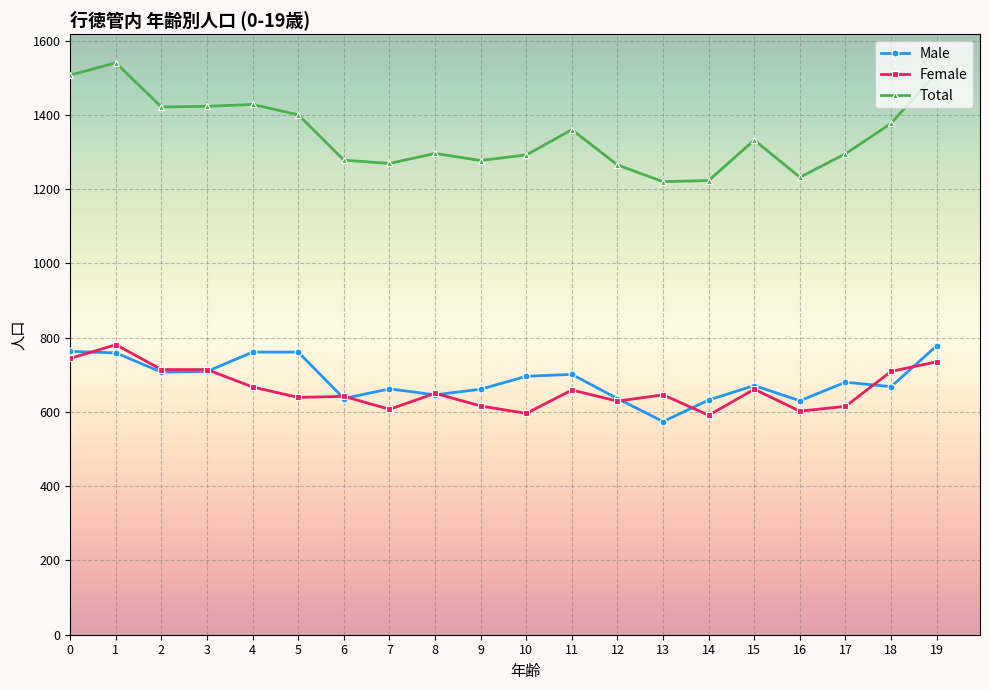

How many series are shown in this chart?

3